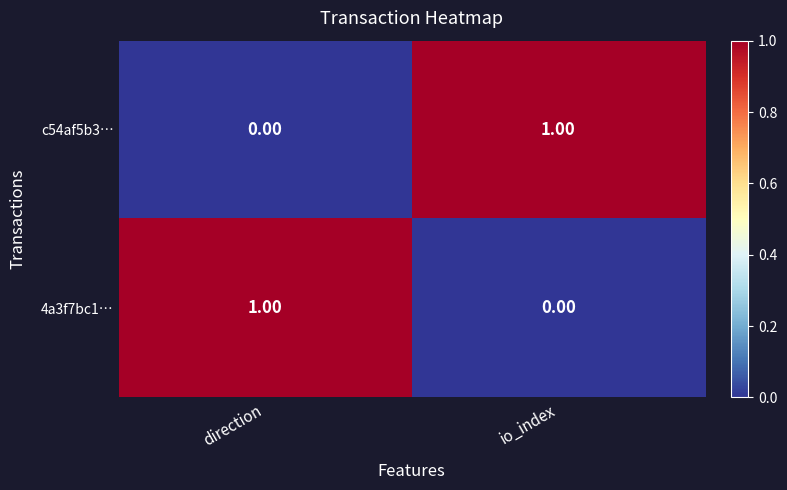

At io_index, list the series in order from smallest to largest.

4a3f7bc1…, c54af5b3…